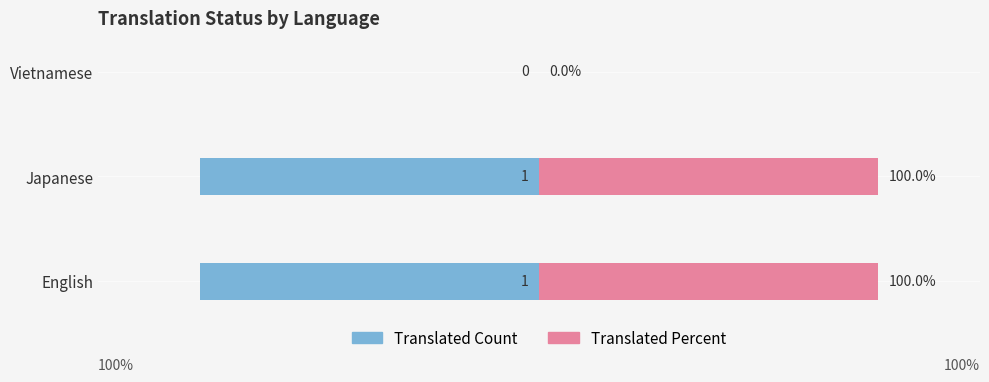

What is the difference between the maximum and minimum values in the Translated Percent series?

100